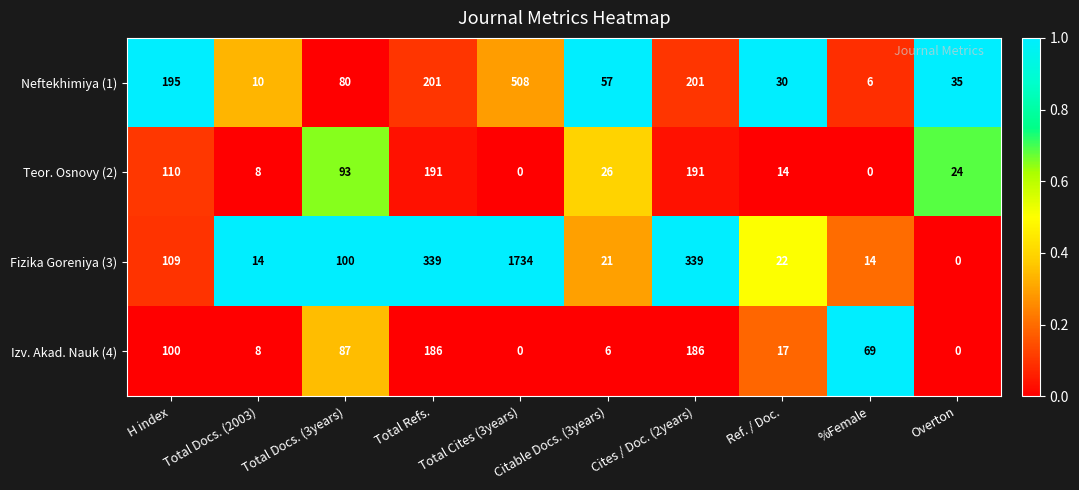

The Neftekhimiya (1) series shows 508 at Total Cites (3years). True or false?

True